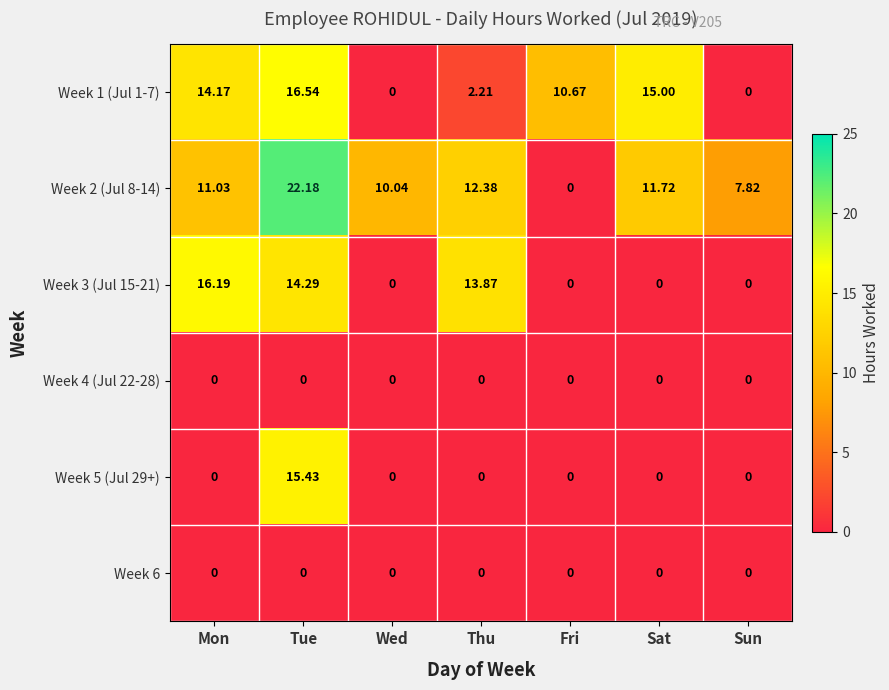

At which label is Week 1 (Jul 1-7) closest to 8?

Fri